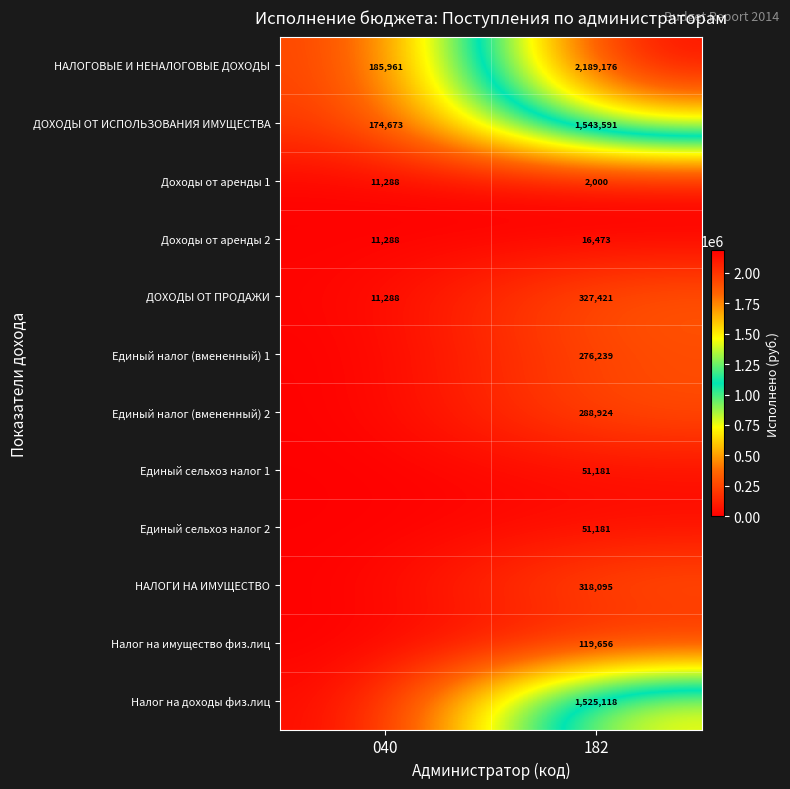

At how many categories does at least one series exceed 10464?

2